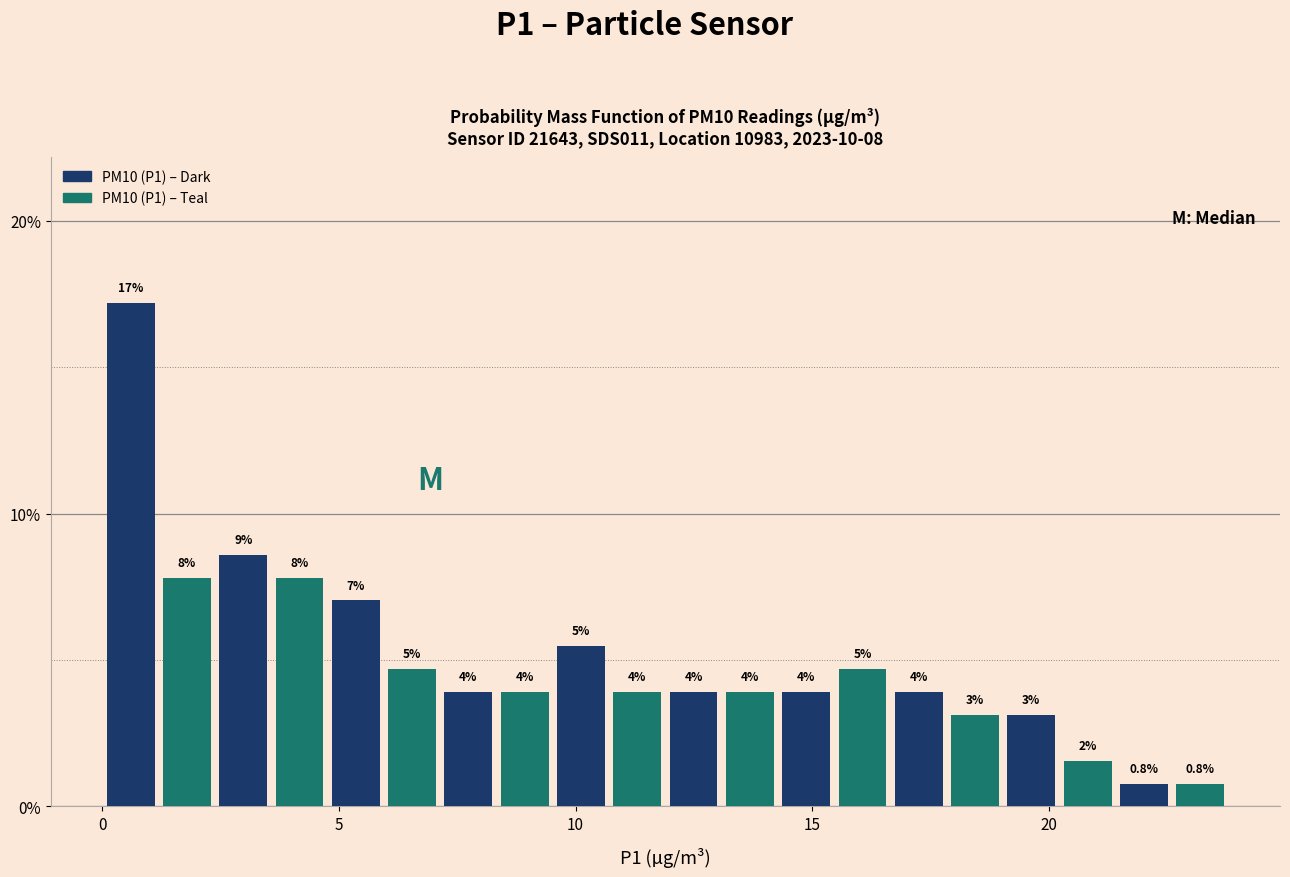

Around what value on the x-axis is the tallest bar? Give the approximate position of its centre, as read against the axis.

0.5